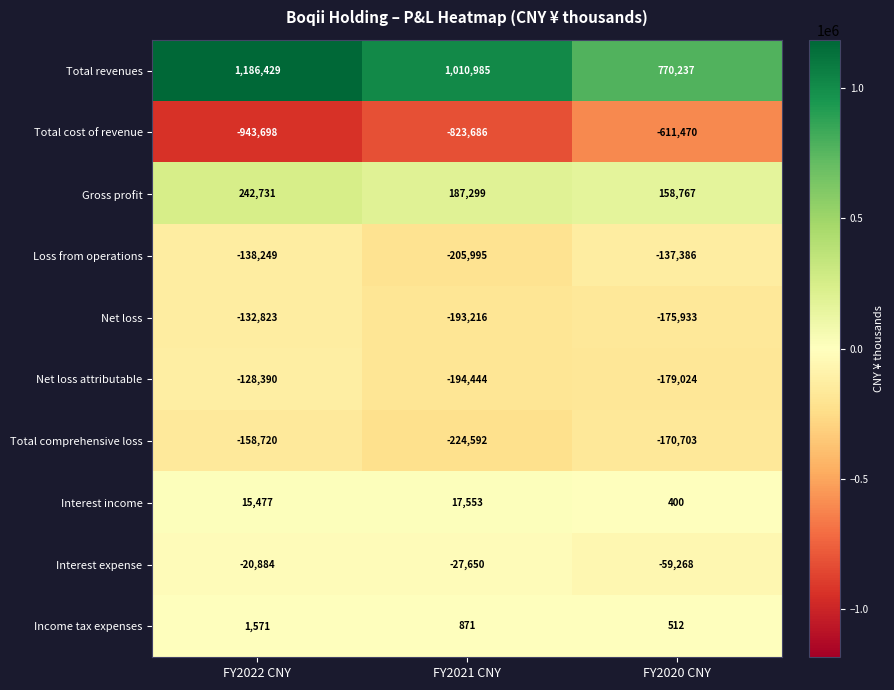

Reading left to right, list all the values displayed in this chart.

Total revenues: FY2022 CNY=1186429	FY2021 CNY=1010985	FY2020 CNY=770237
Total cost of revenue: FY2022 CNY=-943698	FY2021 CNY=-823686	FY2020 CNY=-611470
Gross profit: FY2022 CNY=242731	FY2021 CNY=187299	FY2020 CNY=158767
Loss from operations: FY2022 CNY=-138249	FY2021 CNY=-205995	FY2020 CNY=-137386
Net loss: FY2022 CNY=-132823	FY2021 CNY=-193216	FY2020 CNY=-175933
Net loss attributable: FY2022 CNY=-128390	FY2021 CNY=-194444	FY2020 CNY=-179024
Total comprehensive loss: FY2022 CNY=-158720	FY2021 CNY=-224592	FY2020 CNY=-170703
Interest income: FY2022 CNY=15477	FY2021 CNY=17553	FY2020 CNY=400
Interest expense: FY2022 CNY=-20884	FY2021 CNY=-27650	FY2020 CNY=-59268
Income tax expenses: FY2022 CNY=1571	FY2021 CNY=871	FY2020 CNY=512